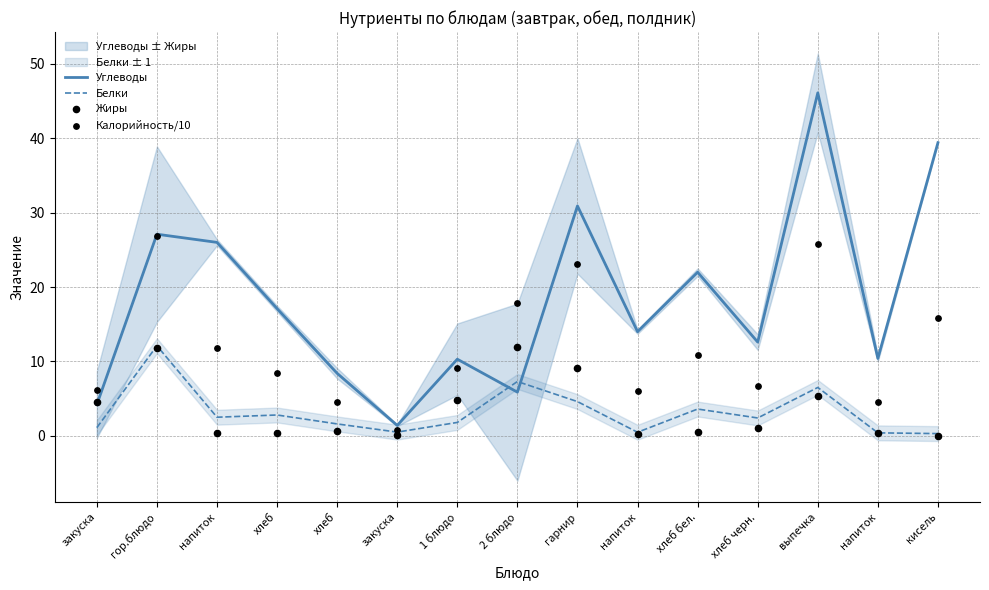

What is the total value across all series at кисель?

55.6